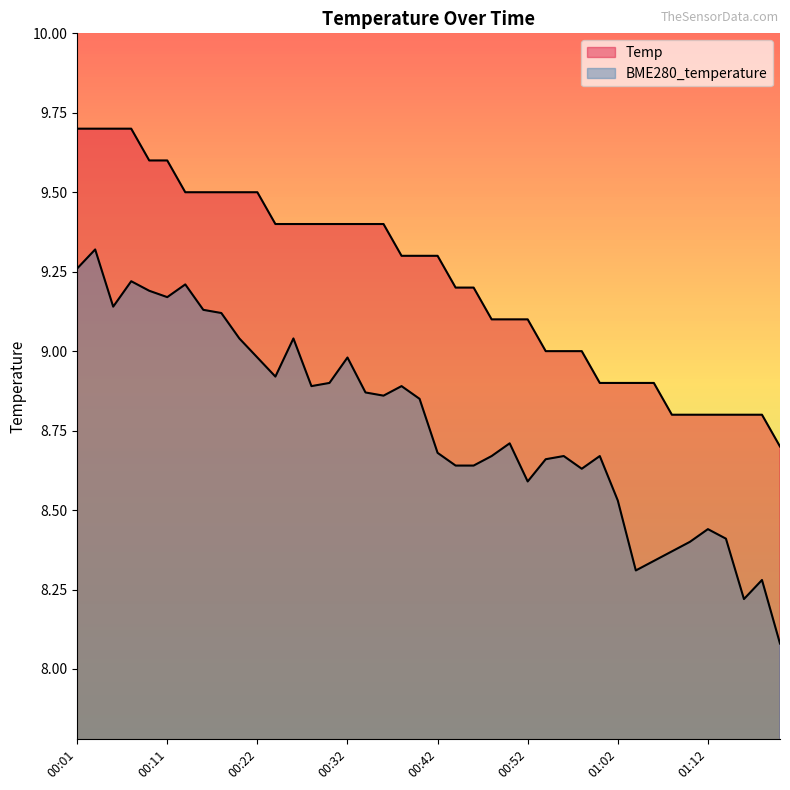

True or false: Temp and BME280_temperature cross at least once.

False